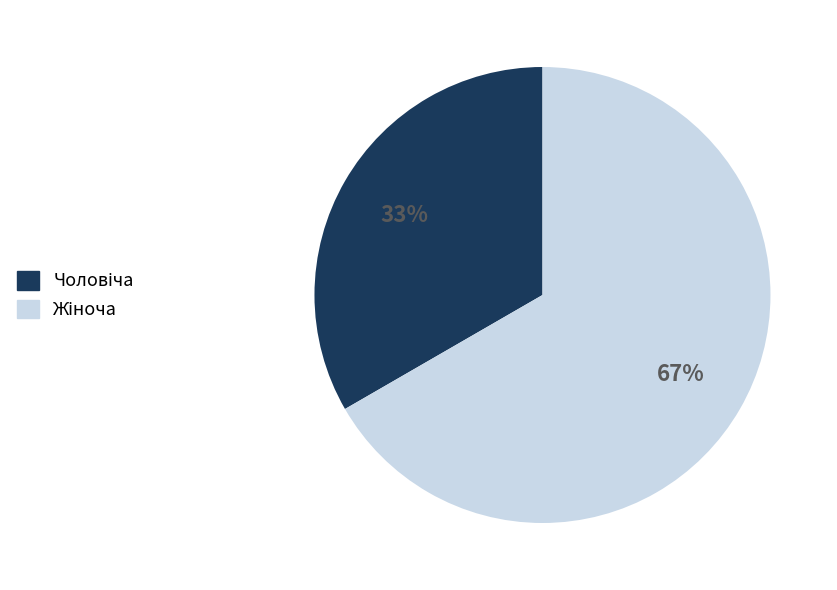

To the nearest percent, what is the average slice percentage?

50%